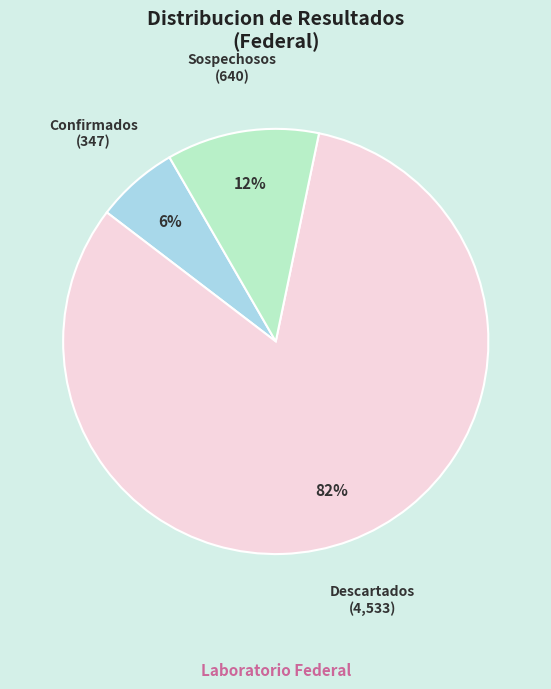

What is the largest slice in the pie chart?

Descartados